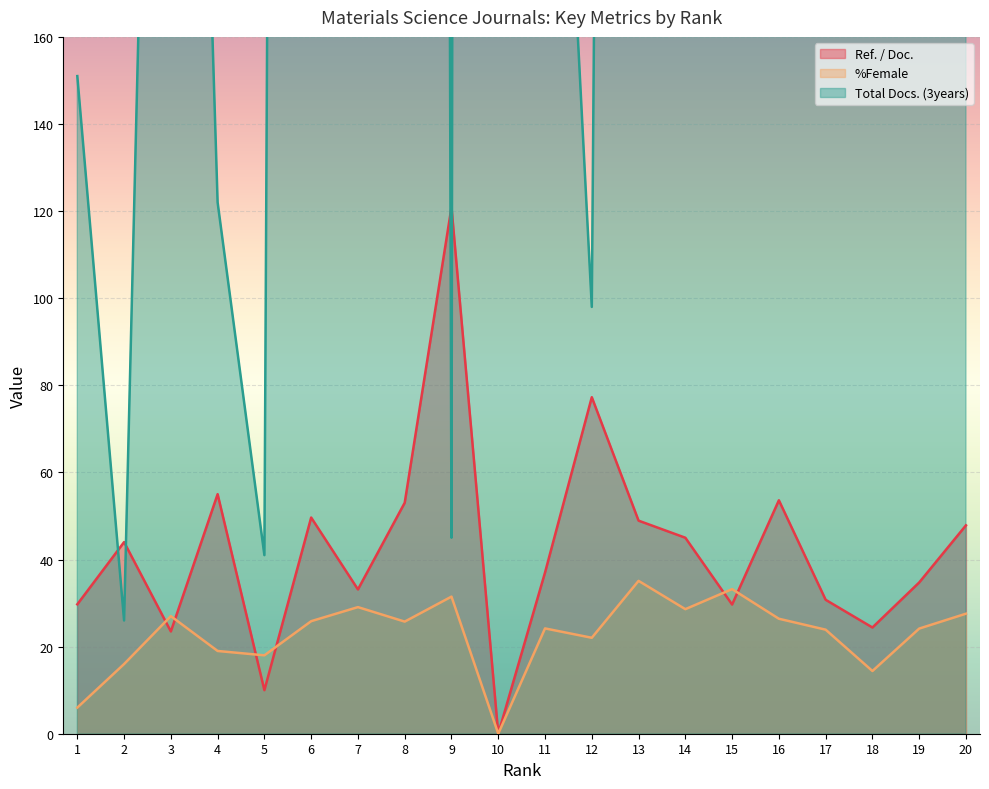

At which category does Ref. / Doc. reach its first local peak?

2